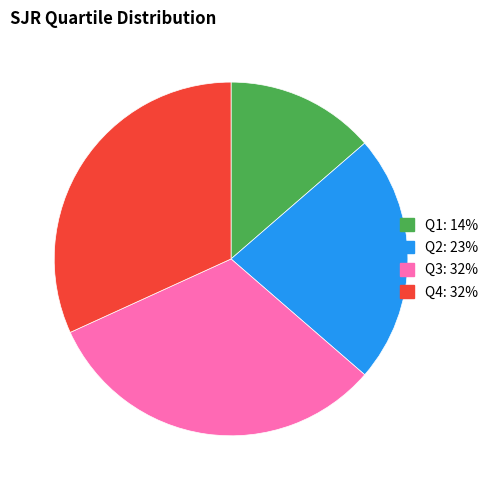

Is Q1 the majority of the pie?

No